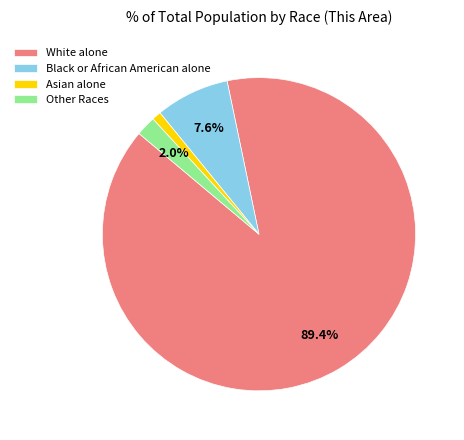

To the nearest percent, what is the difference between the largest and smallest slice percentages?

88%